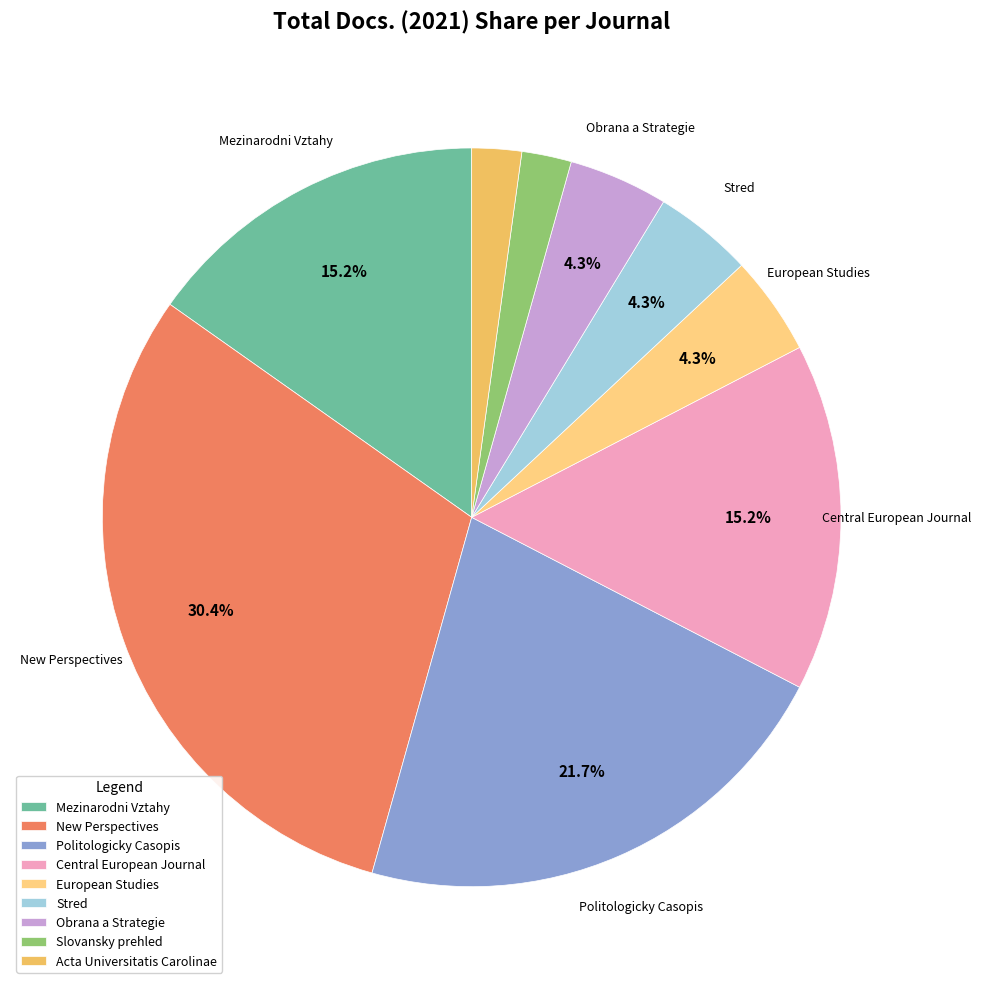

How many segments does this pie chart have?

9